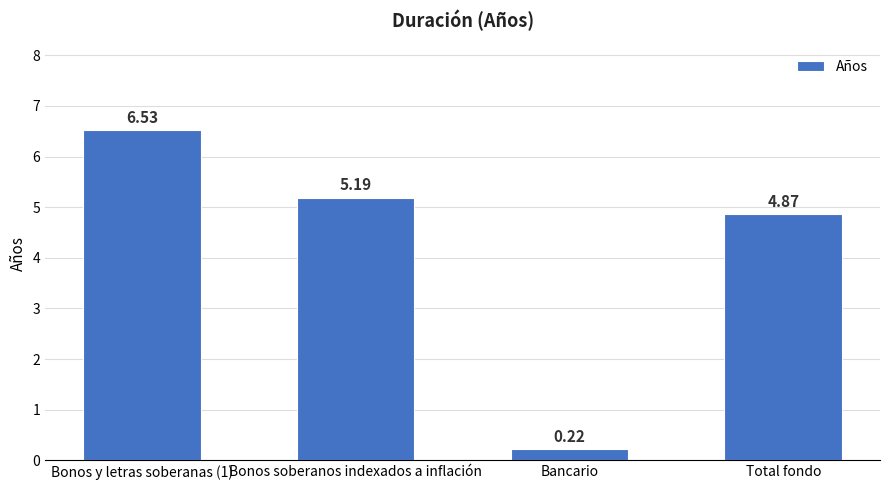

At which label is the value closest to 3?

Total fondo